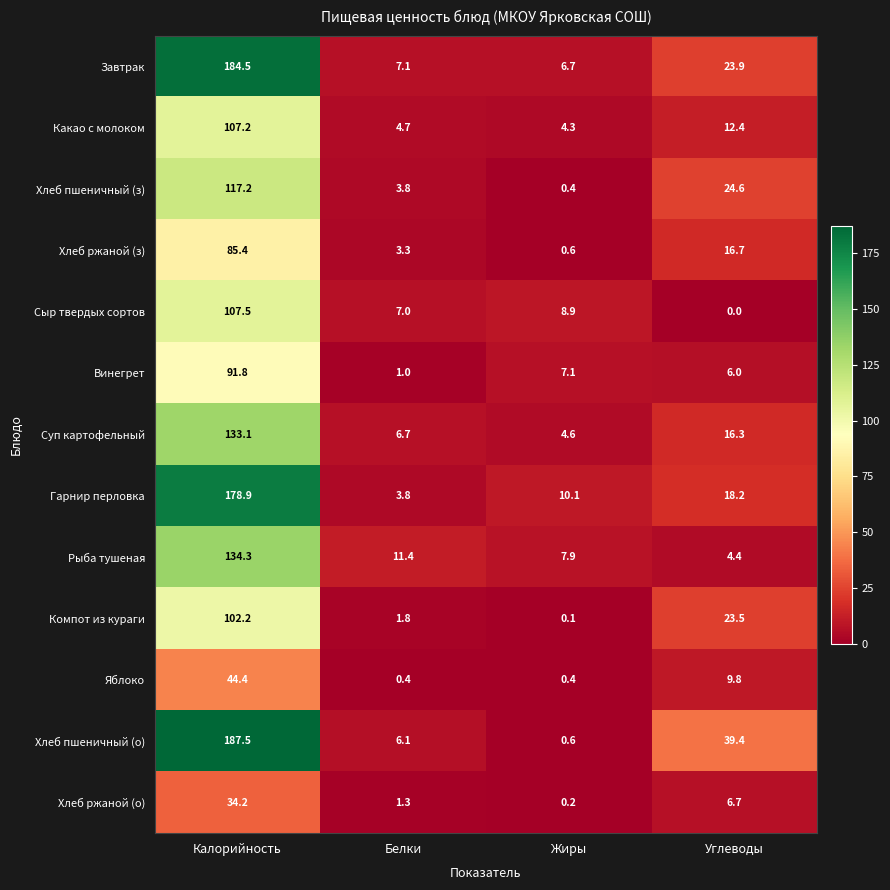

Which series has the largest total across all categories?

Хлеб пшеничный (о)